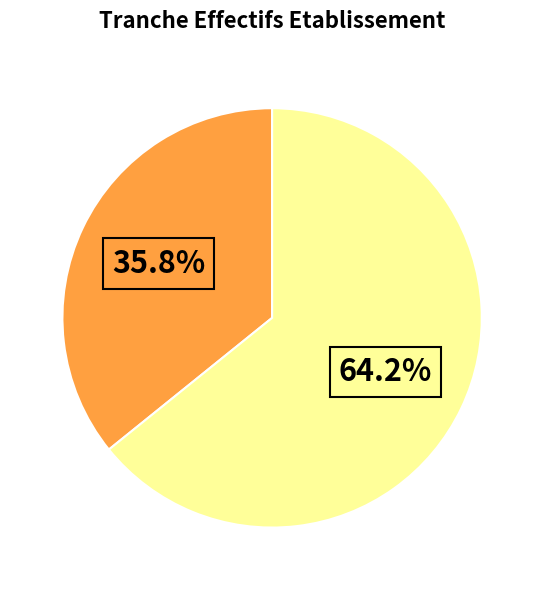

Is there any slice that represents more than half of the pie?

Yes